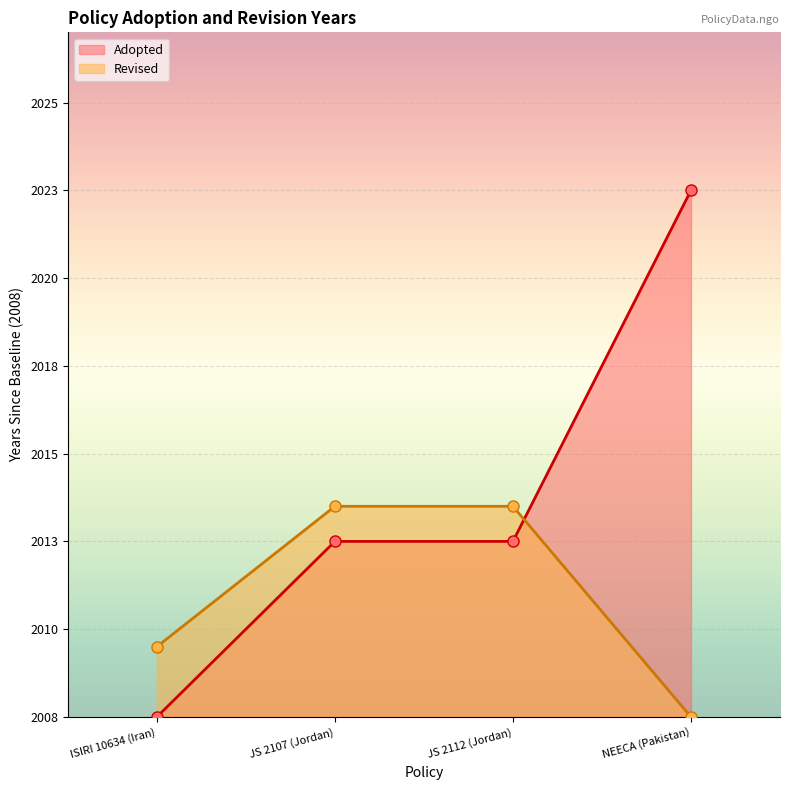

The chart shows a value of 3 at NEECA (Pakistan). True or false?

False